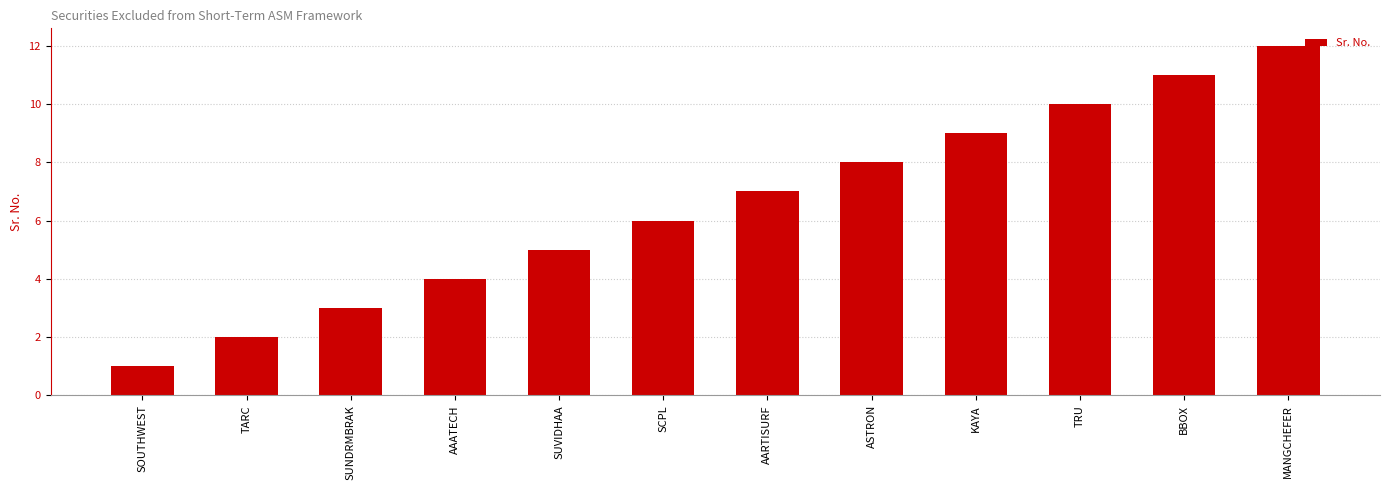

Are the bars grouped side by side (vs. stacked)?

No